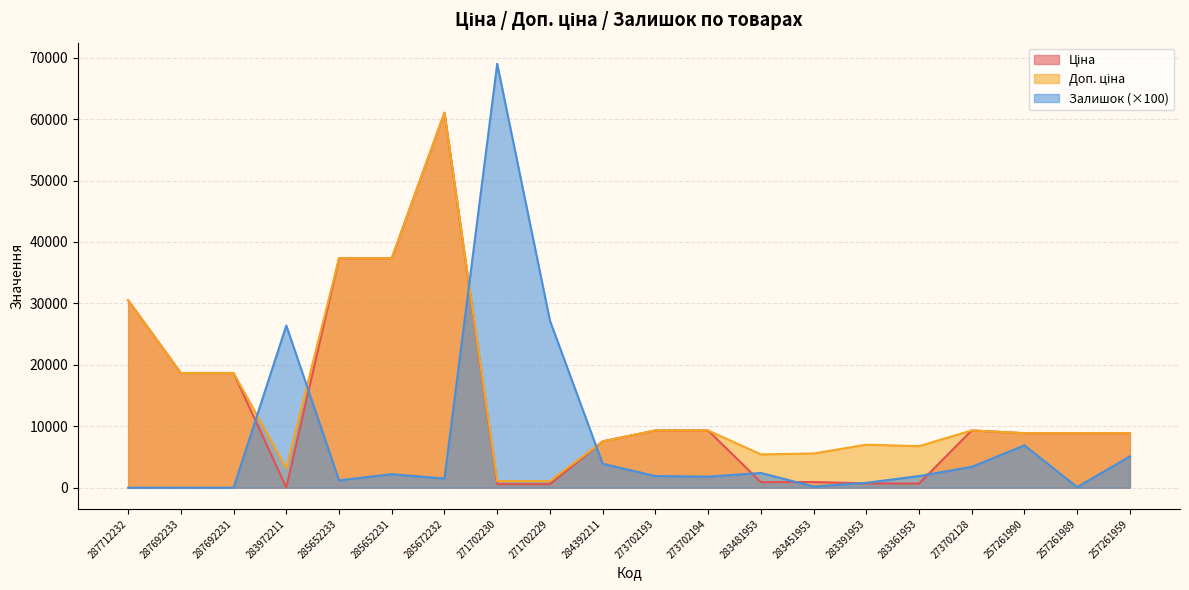

What is the spread (max minus min) of values at 271702229?

26614.0